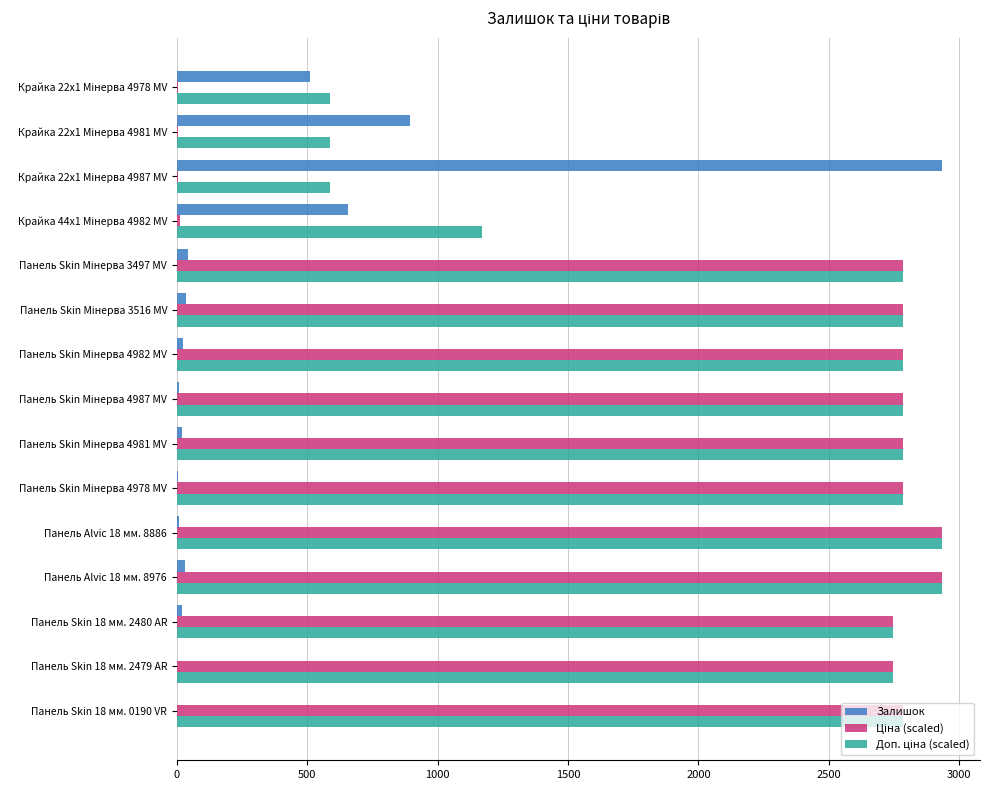

What is the sum of all Залишок values?

5186.0